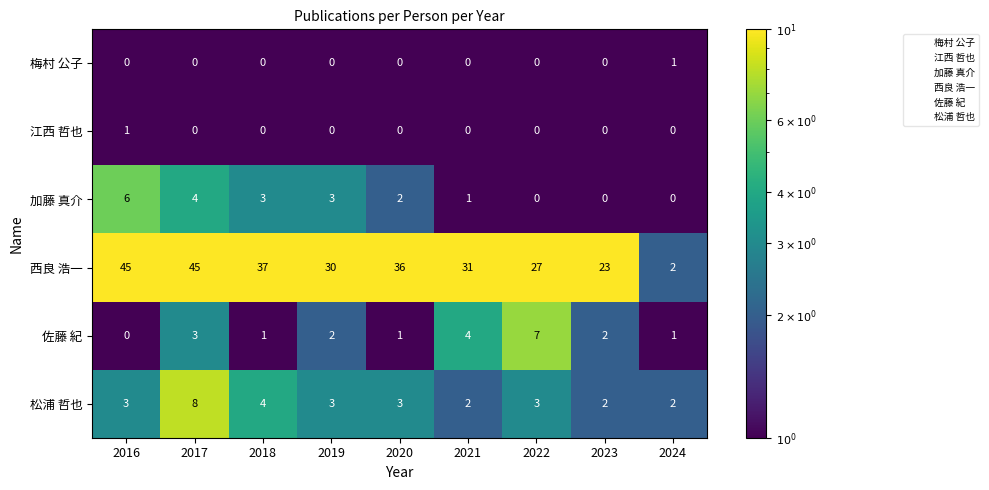

Which series has the largest total across all categories?

西良 浩一